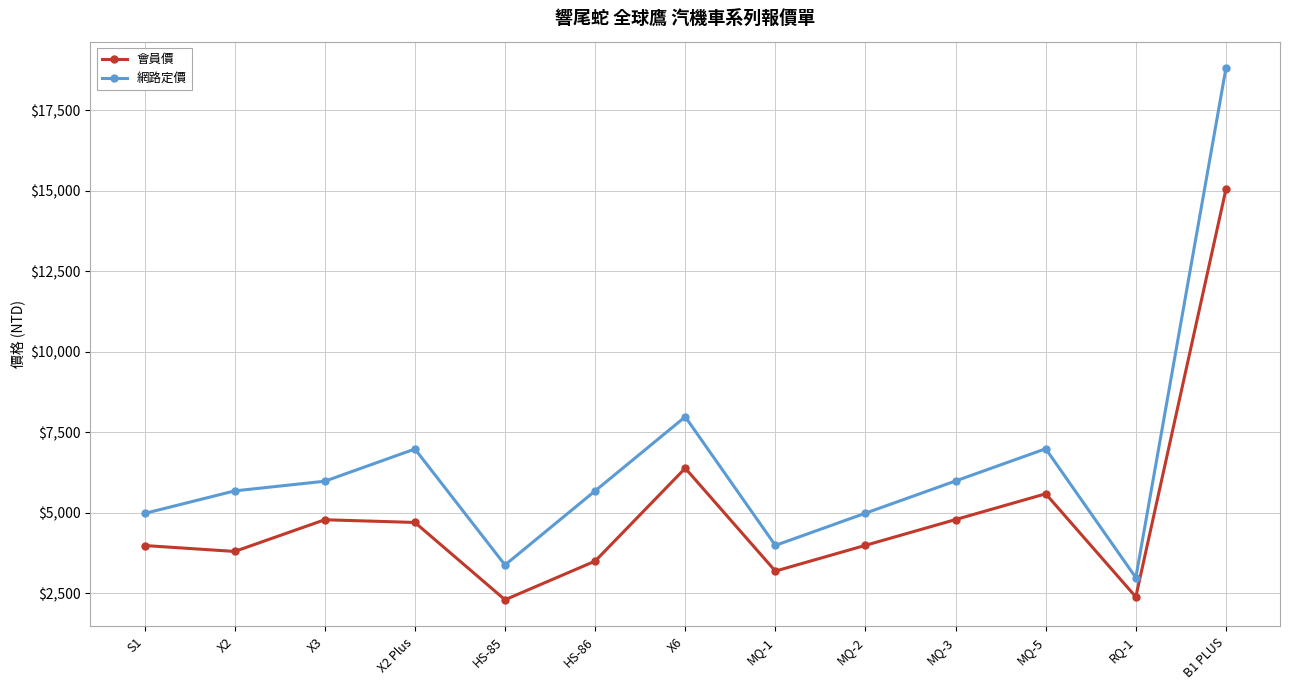

How many categories are shown in the chart?

13